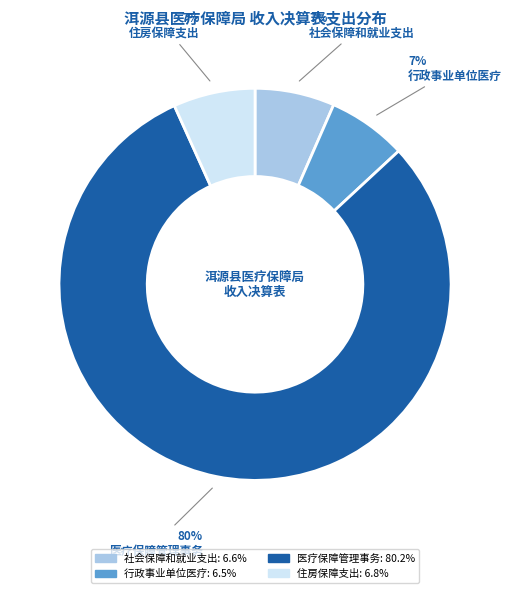

Which slice represents more than half of the pie?

医疗保障管理事务